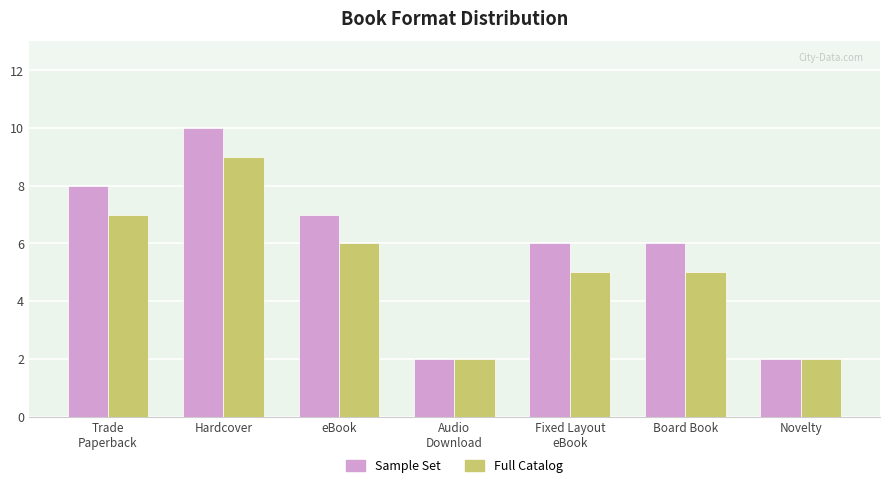

Reading left to right, what are all the values shown in this chart?

Sample Set: Trade
Paperback=8	Hardcover=10	eBook=7	Audio
Download=2	Fixed Layout
eBook=6	Board Book=6	Novelty=2
Full Catalog: Trade
Paperback=7	Hardcover=9	eBook=6	Audio
Download=2	Fixed Layout
eBook=5	Board Book=5	Novelty=2